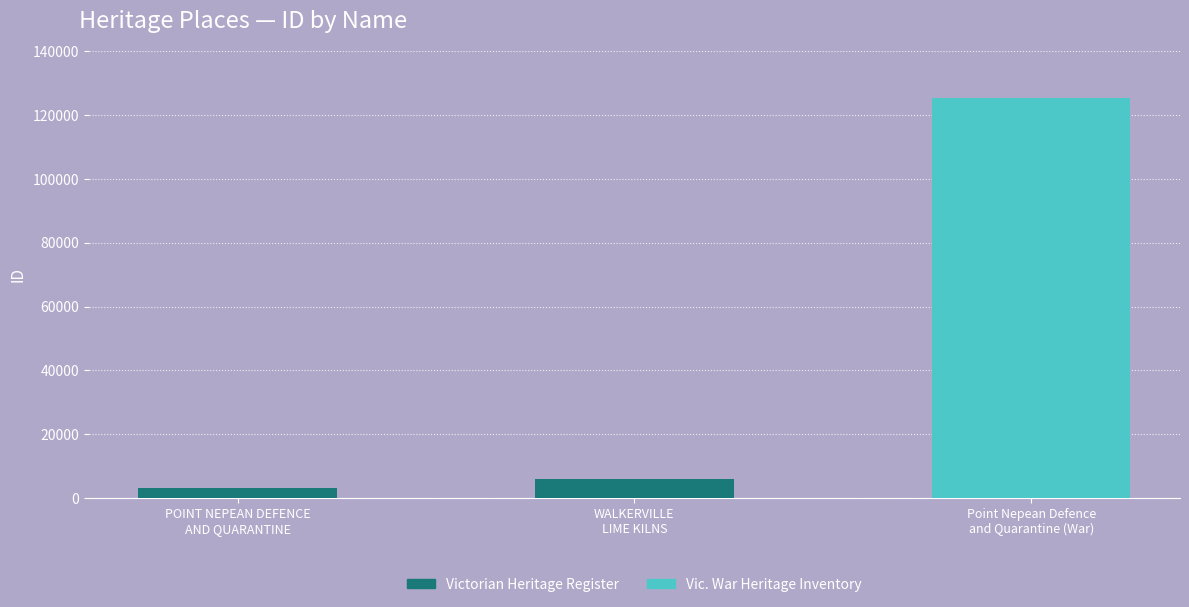

Read the value at WALKERVILLE
LIME KILNS.

6076